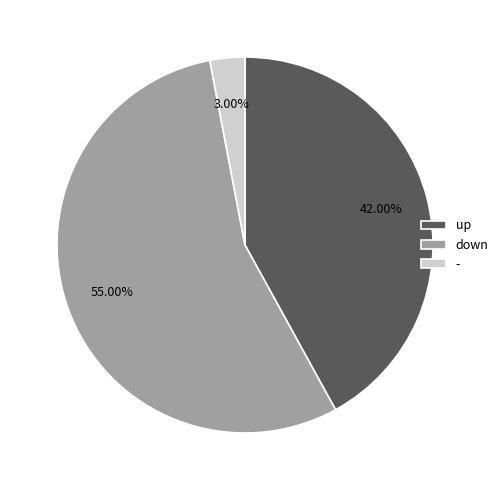

Which has a higher value, - or down?

down